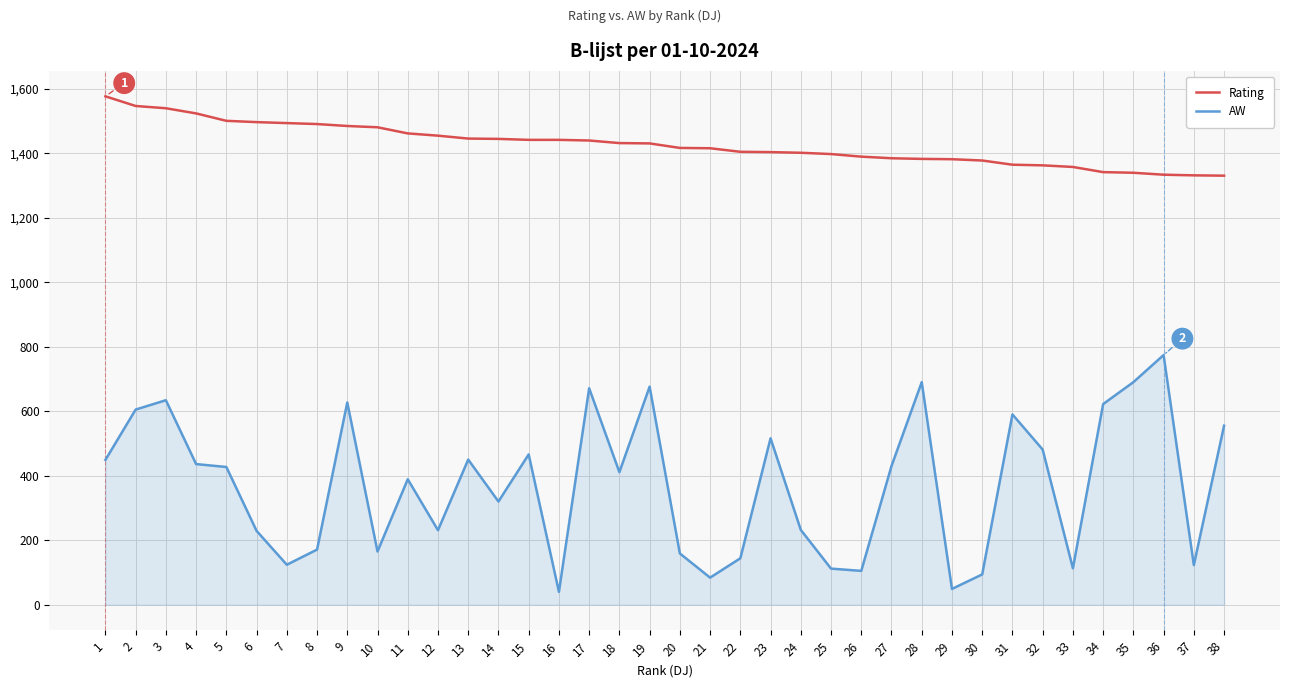

Which series has the widest spread of values?

AW